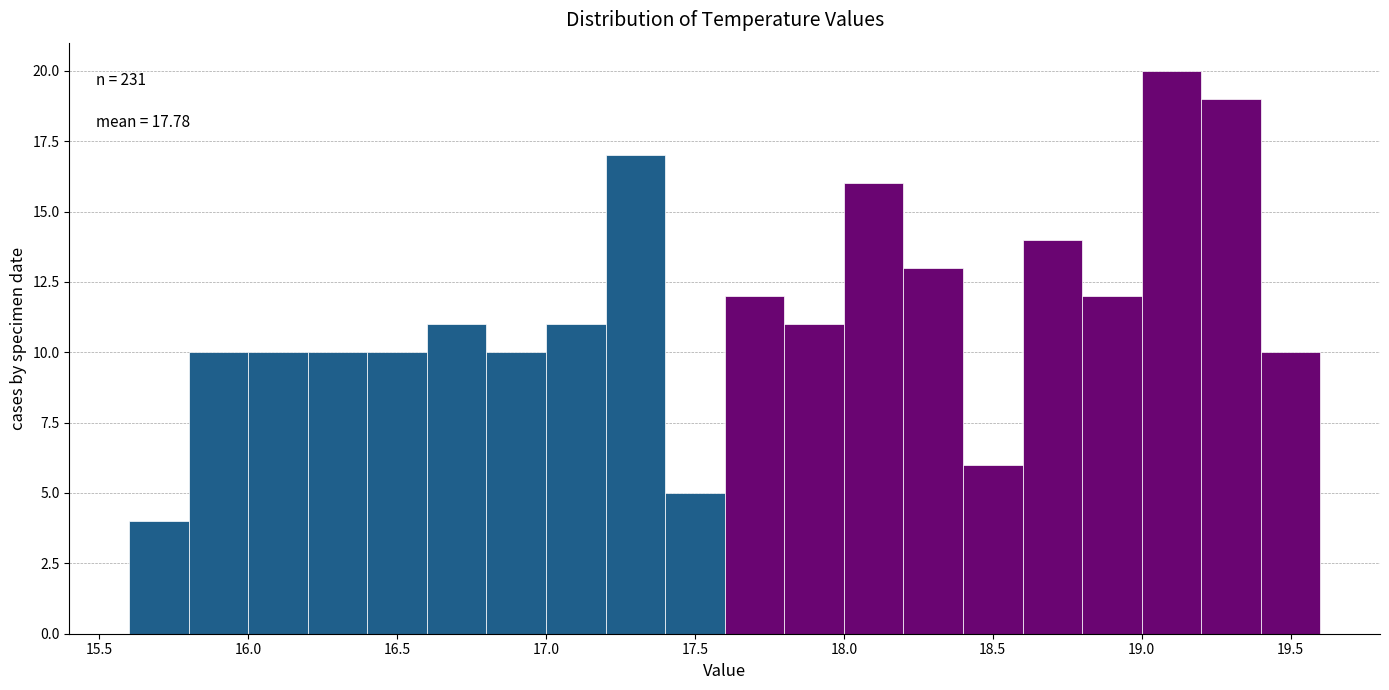

Which range on the x-axis has the tallest bar?

19.0 to 19.2